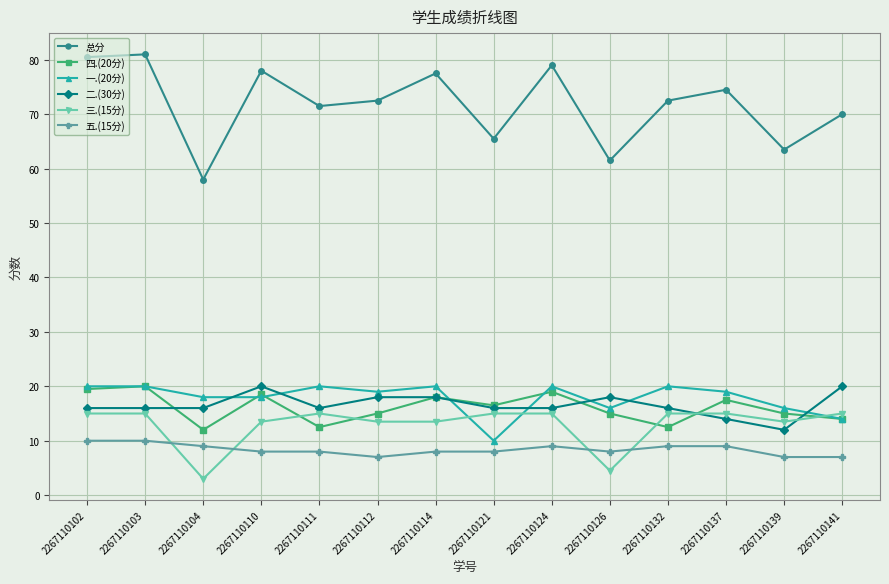

The value of 四.(20分) at 2267110124 is 19.0. True or false?

True